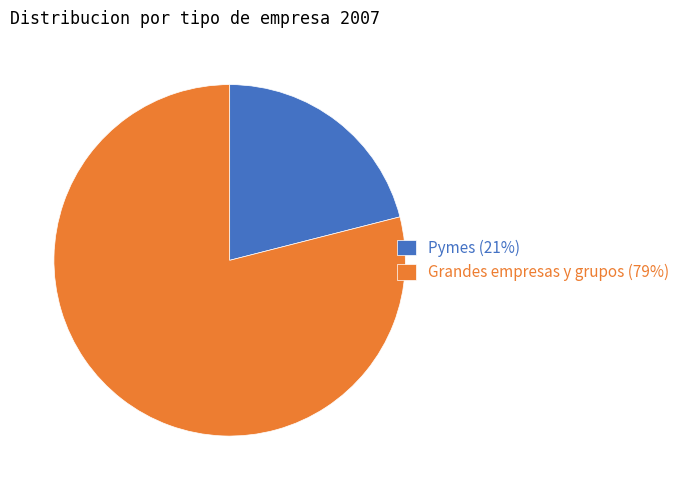

How many slices are in this pie chart?

2